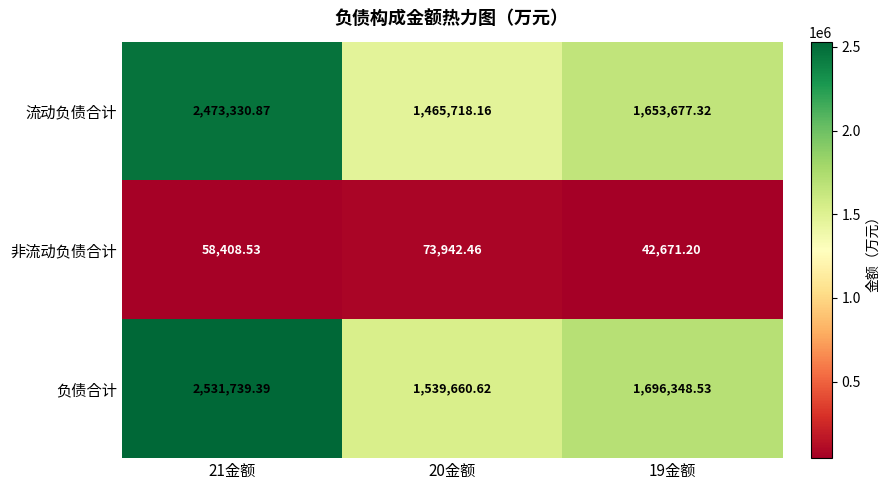

Rank the series by their maximum value, from lowest to highest.

非流动负债合计, 流动负债合计, 负债合计